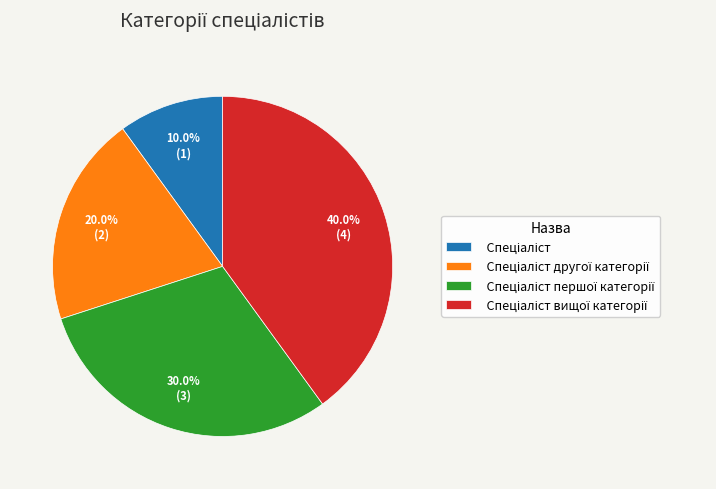

Does any single category account for the majority?

No